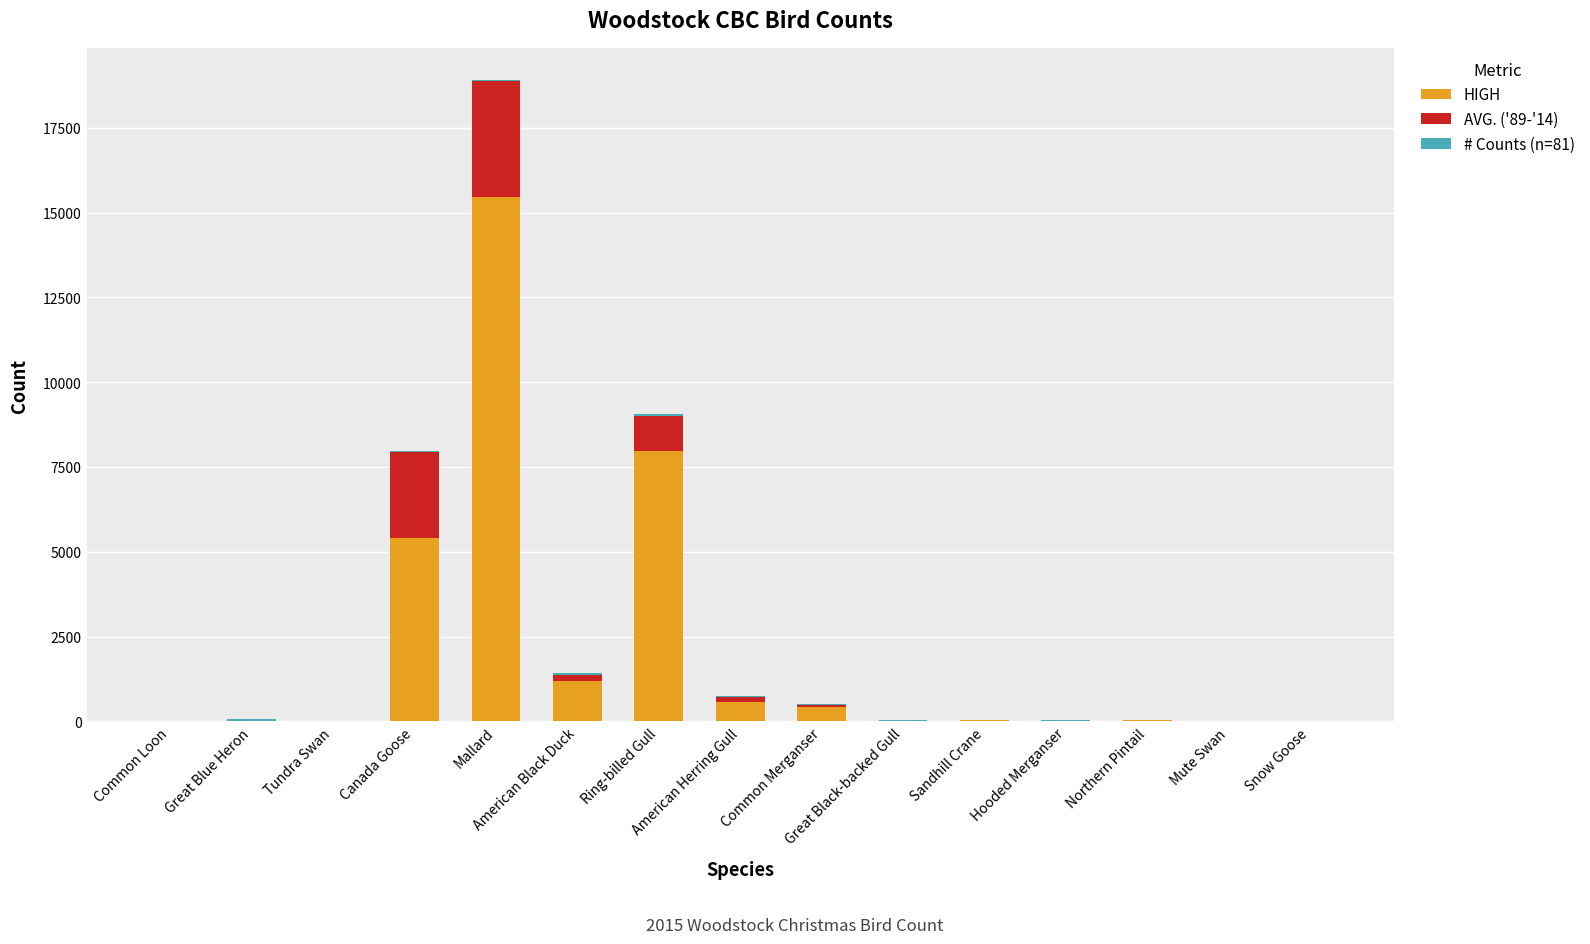

What is the difference between the maximum and minimum values in the HIGH series?

15452.0